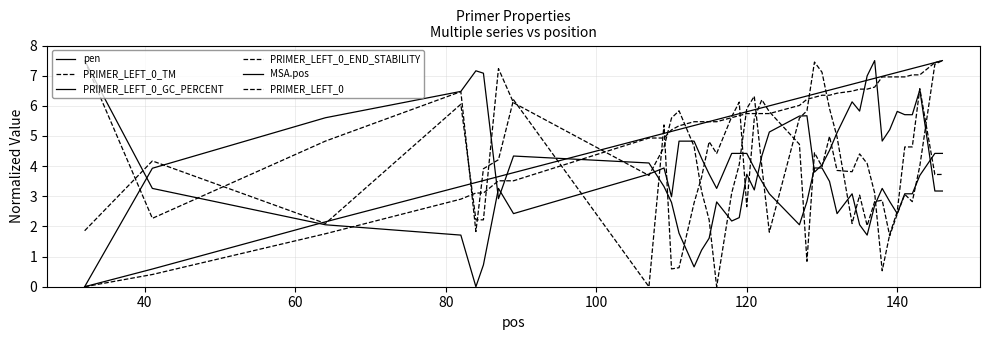

What is the sum of all MSA.pos values?

221.3